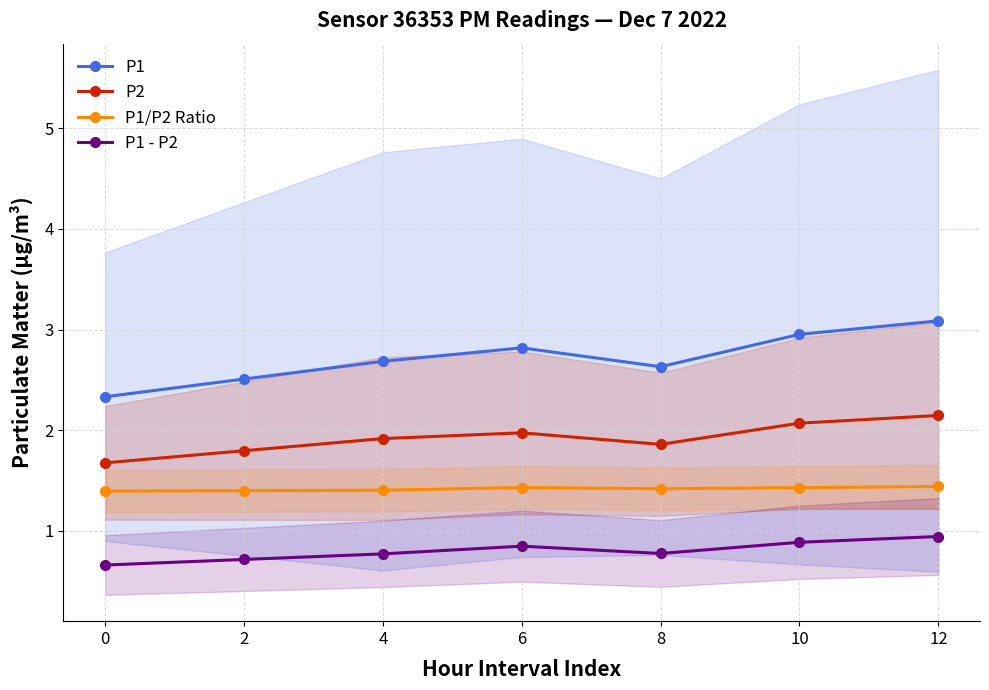

What is the difference between the maximum and minimum values in the P1 series?

0.8